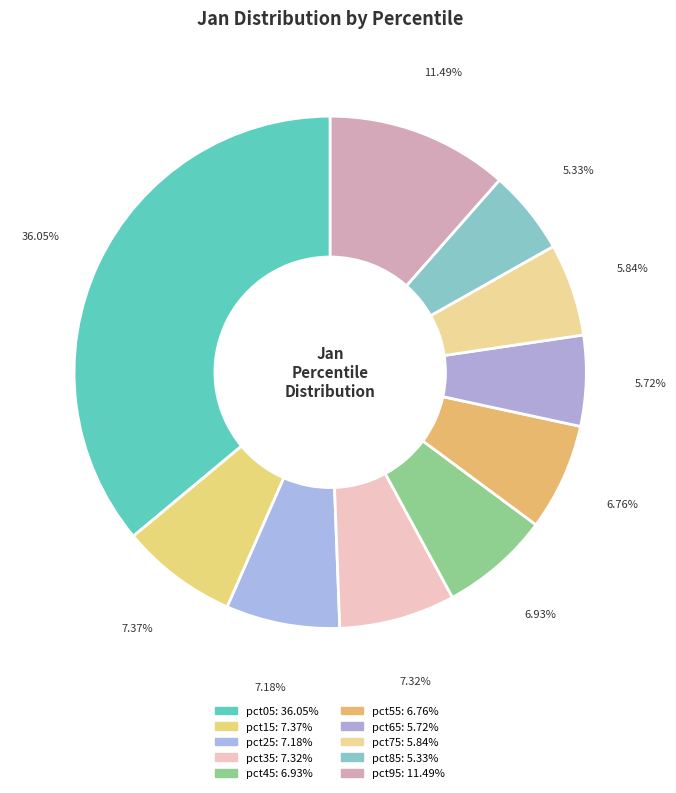

How many segments does this pie chart have?

10